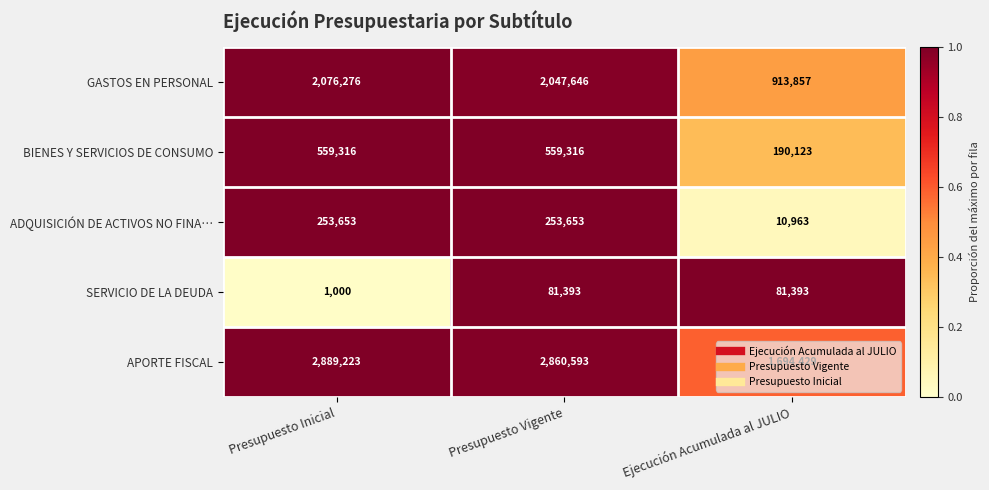

Which series changed the most between Presupuesto Inicial and Ejecución Acumulada al JULIO?

APORTE FISCAL